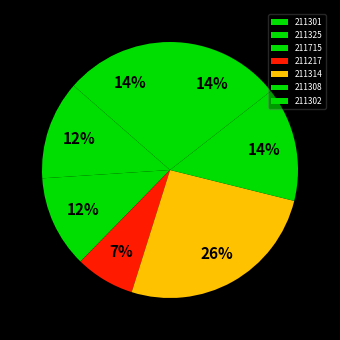

What is the ratio of the value at 211314 to the value at 211715?

2.2